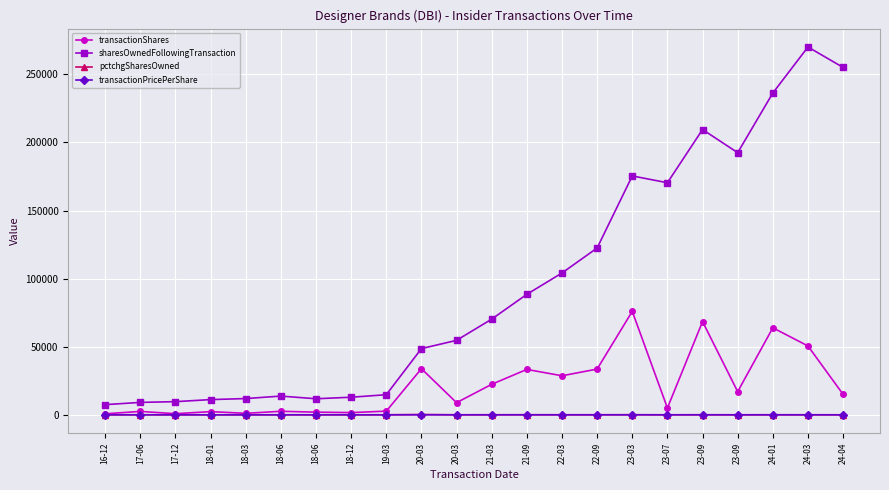

What are all the series names shown in the legend?

transactionShares, sharesOwnedFollowingTransaction, pctchgSharesOwned, transactionPricePerShare